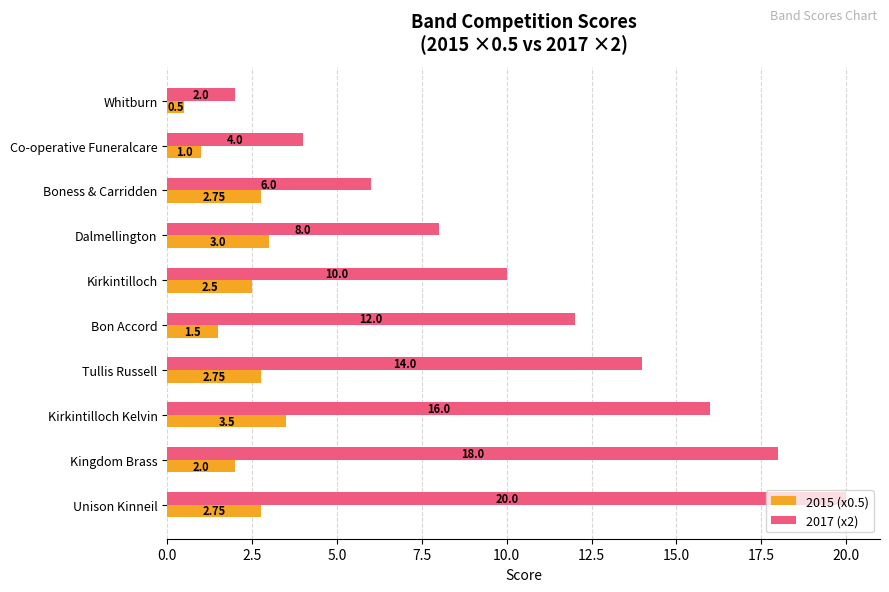

At which label is 2017 (x2) closest to 11?

Kirkintilloch